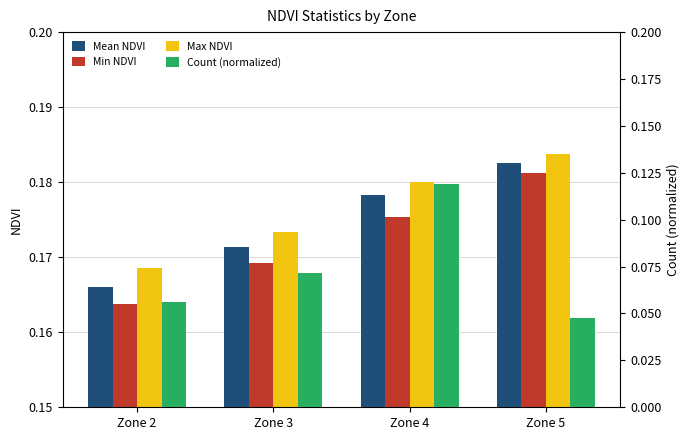

What is the sum of the Max NDVI values at Zone 3 and Zone 5?

0.4